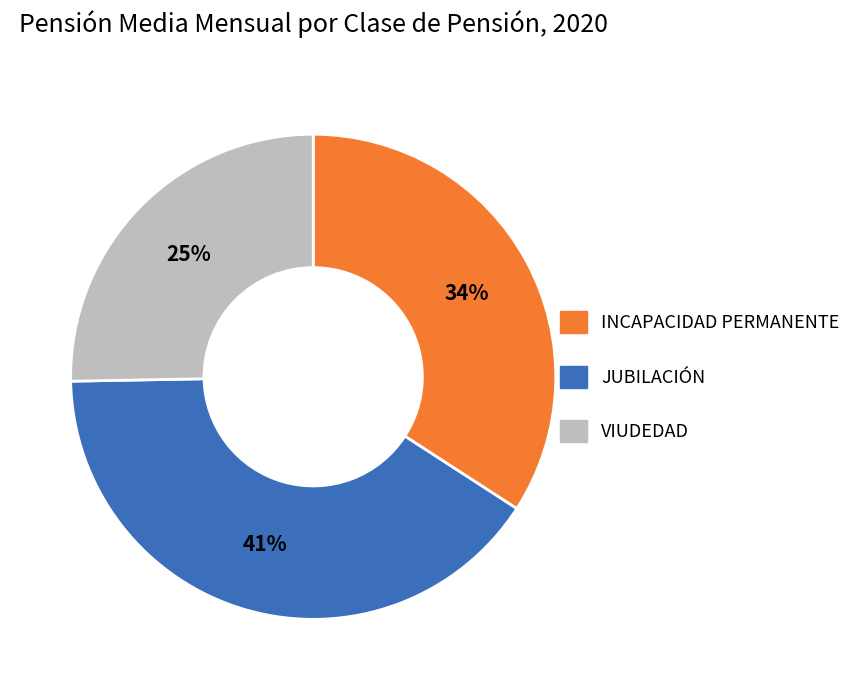

To the nearest percent, what is the combined percentage of JUBILACIÓN and INCAPACIDAD PERMANENTE?

75%